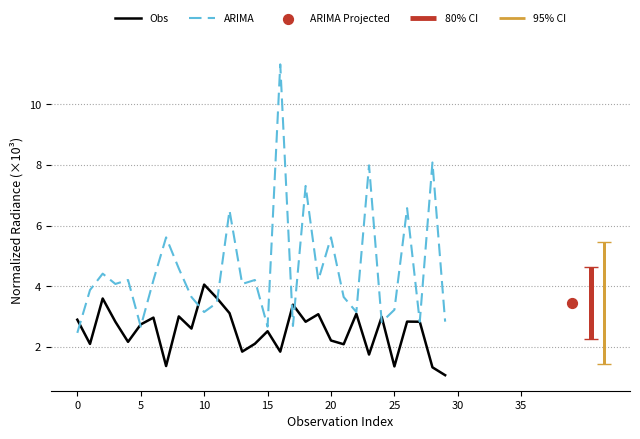

Which series contains the highest Y value?

ARIMA